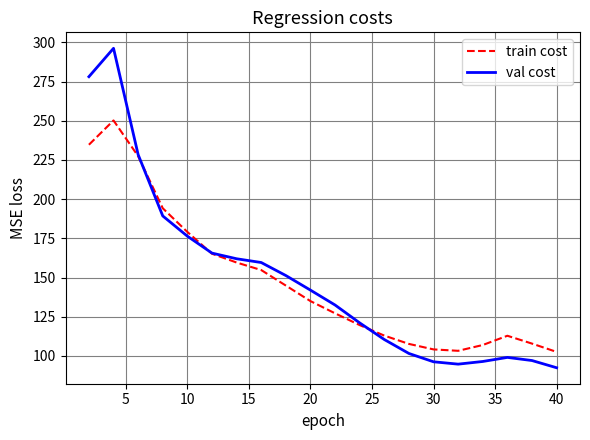

Which series has the widest spread of values?

val cost